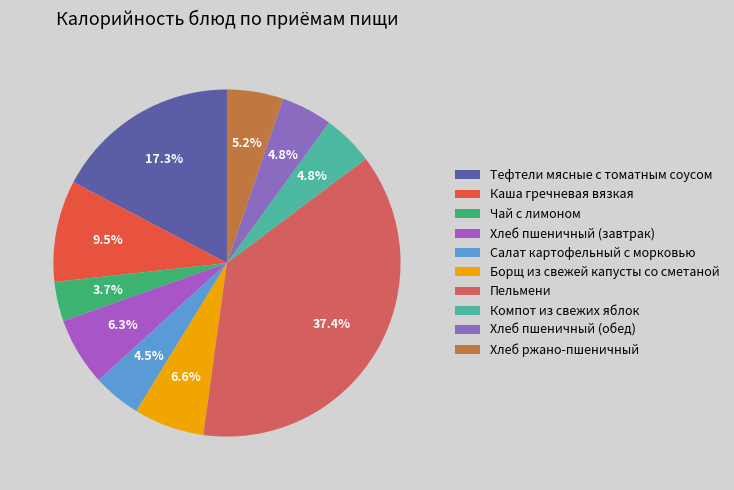

To the nearest percent, what percentage of the pie is Каша гречневая вязкая?

9%